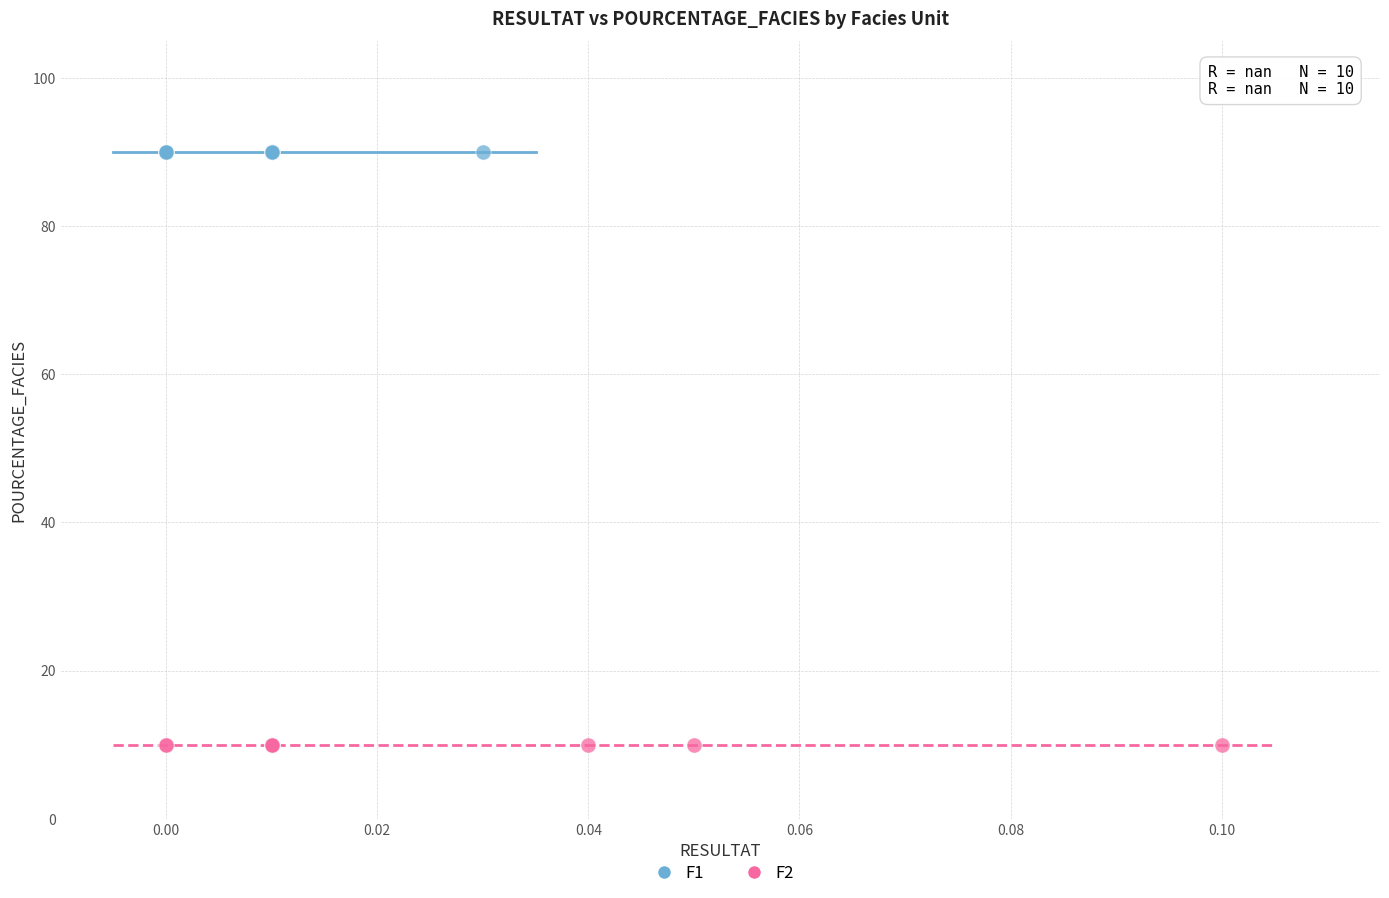

Which series contains the highest Y value?

F1